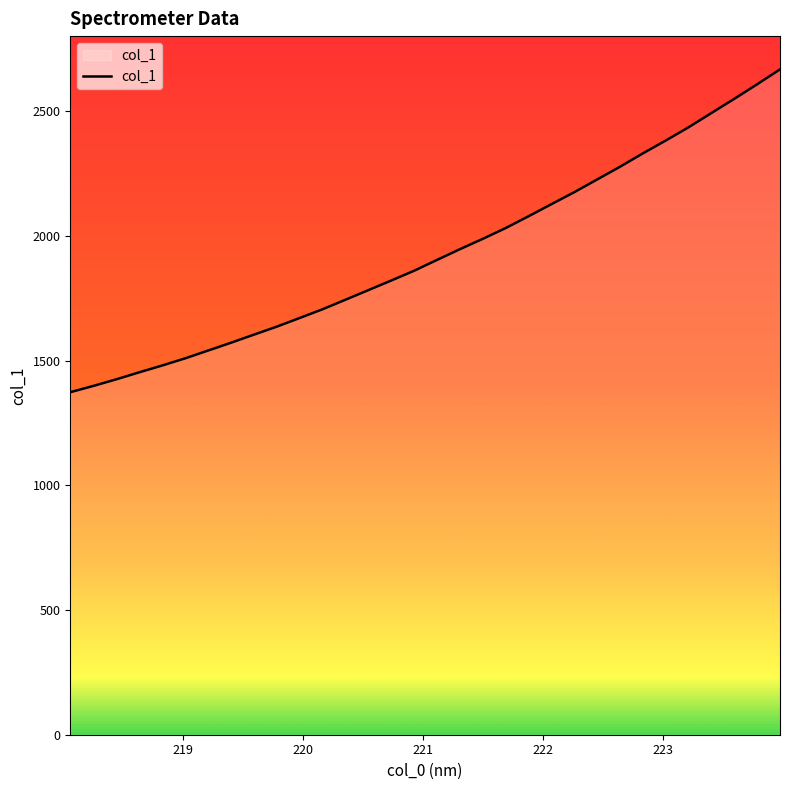

What is the minimum value shown in the chart?

1373.4